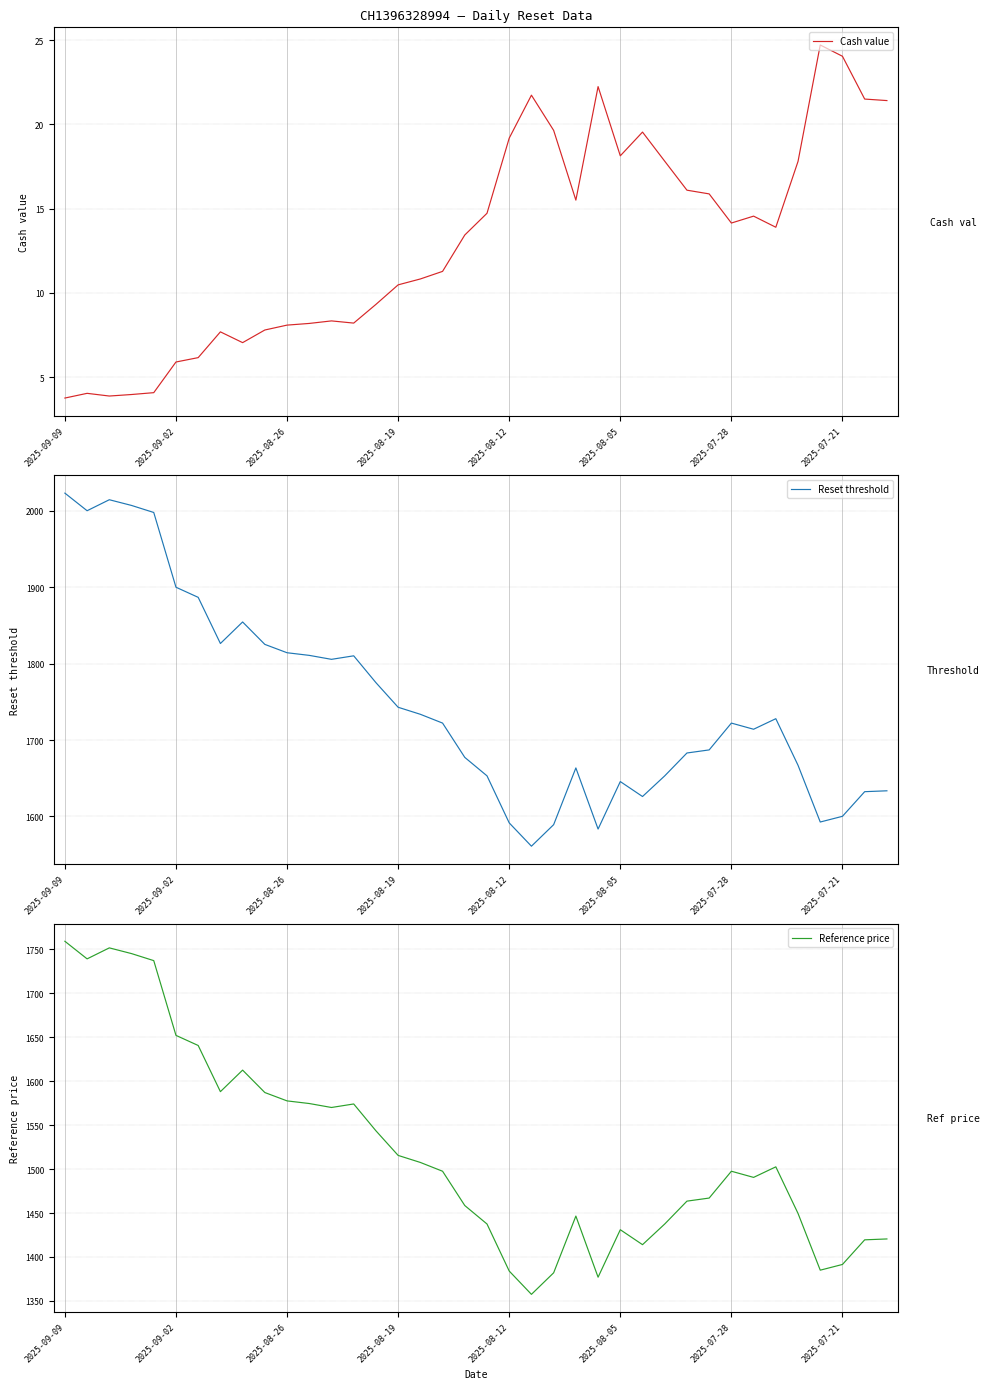

Is it true that Reference price equals 1574.0 at 13?

True